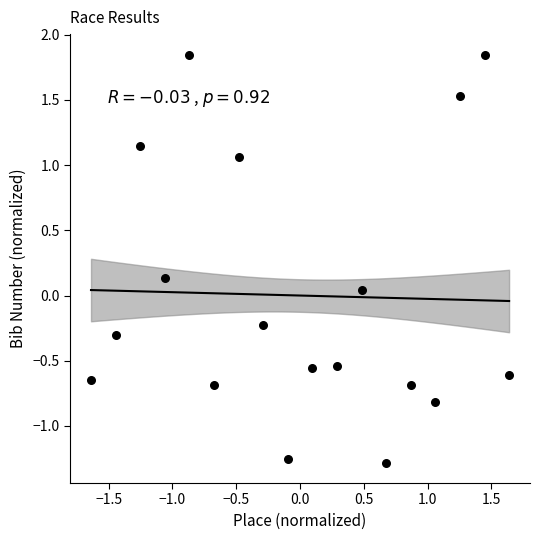

What is the range of Y values (max minus min)?

3.1